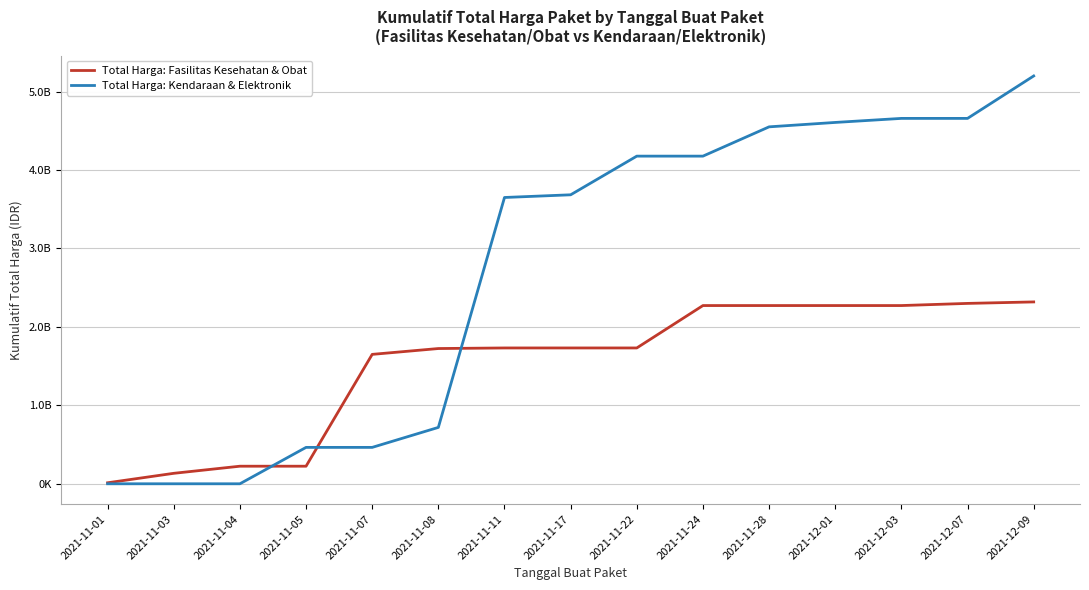

Does the chart display data point markers on the line(s)?

No